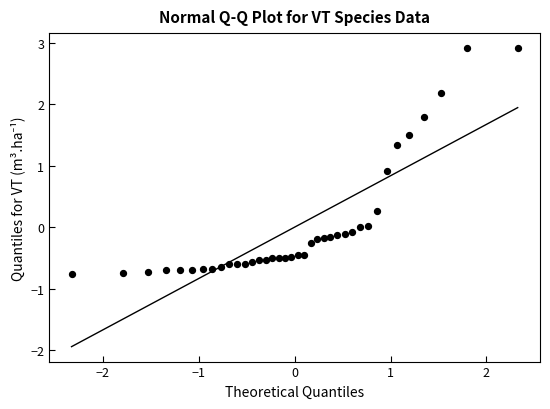

What Y value in the scatter plot is closest to 1?

0.9